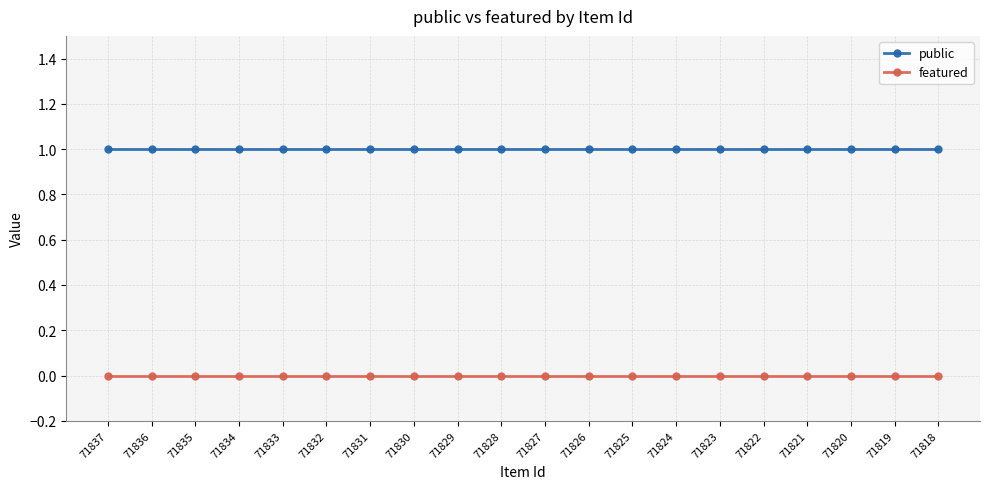

Rank the series at 71831 from highest to lowest value.

public, featured